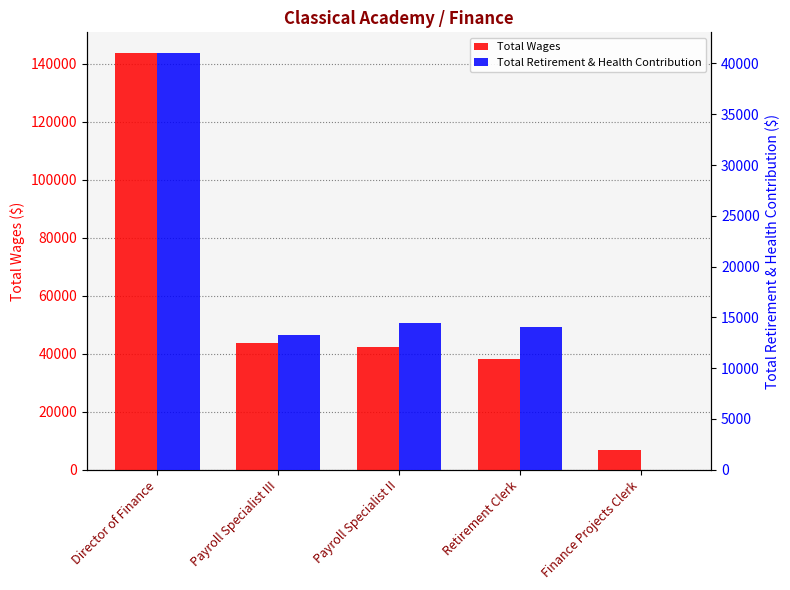

The Total Wages series shows 38151 at Retirement Clerk. True or false?

True